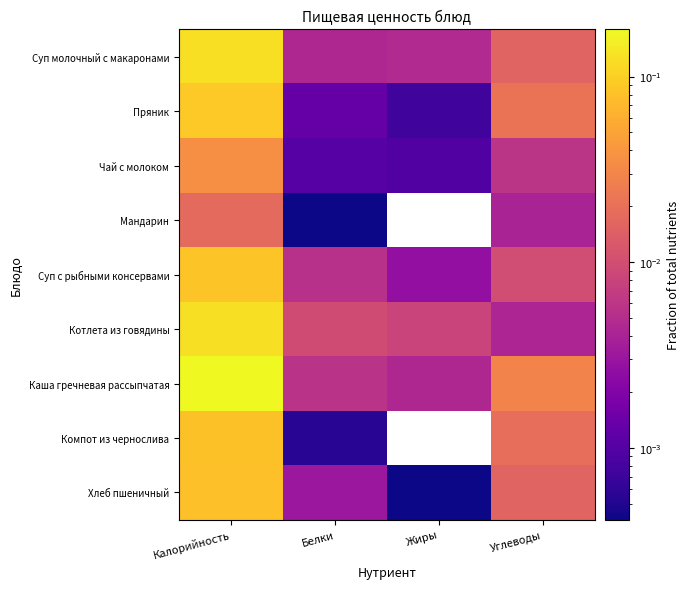

At Калорийность, list the series in order from largest to smallest.

Каша гречневая рассыпчатая, Котлета из говядины, Суп молочный с макаронами, Пряник, Суп с рыбными консервами, Компот из чернослива, Хлеб пшеничный, Чай с молоком, Мандарин